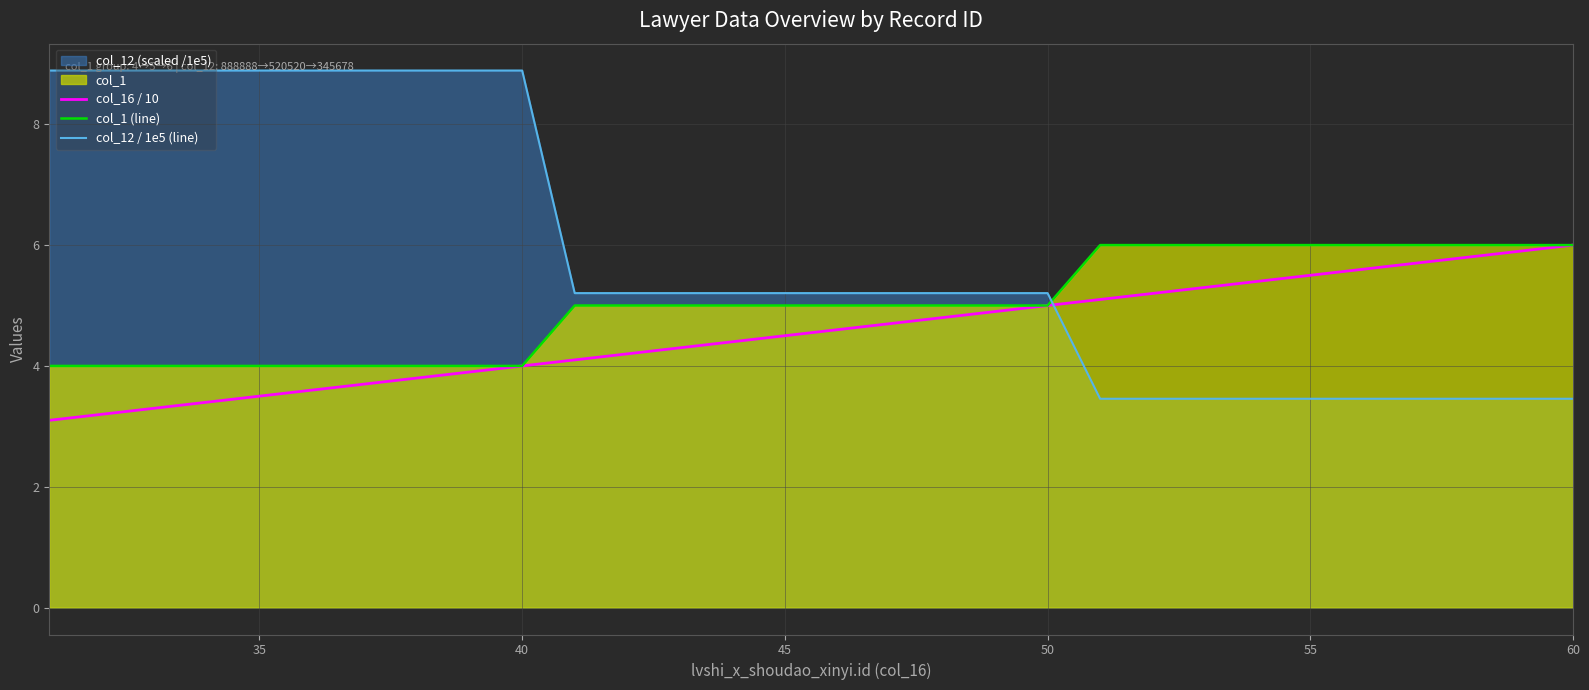

What is the highest value of the col_12 / 1e5 (line) series?

8.9